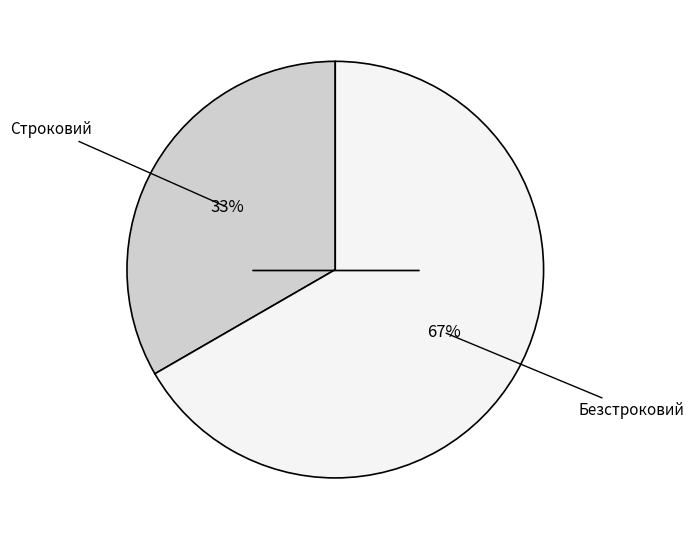

Does any single category account for the majority?

Yes